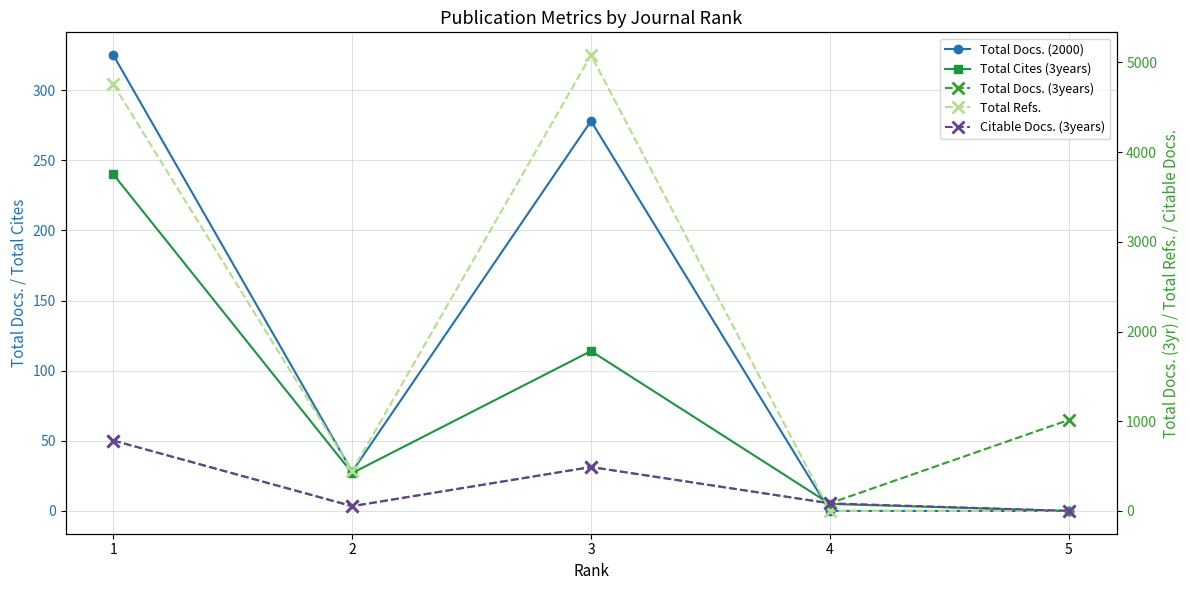

True or false: Total Docs. (2000) has more than 1 interior local peaks.

False